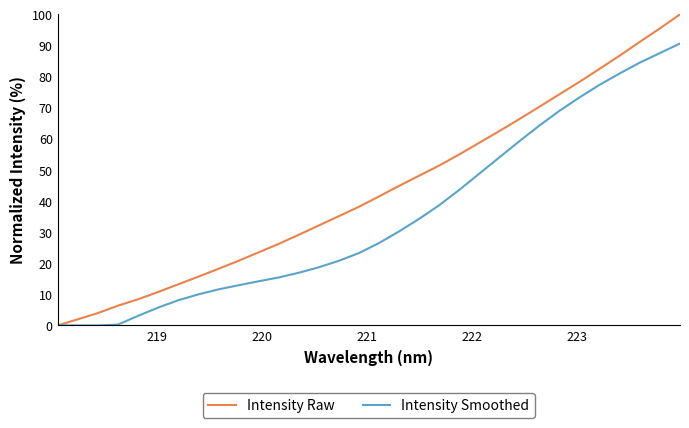

Which series has the widest spread of values?

Intensity Raw